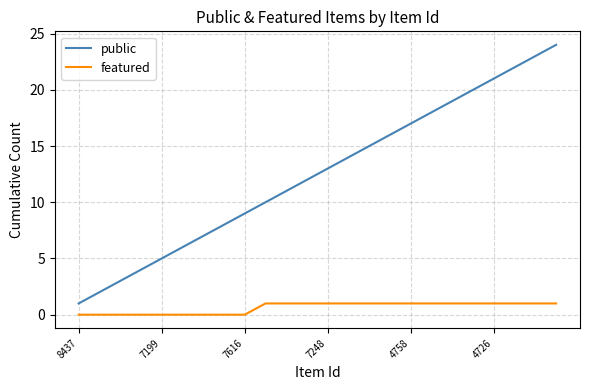

Which series has the widest spread of values?

public